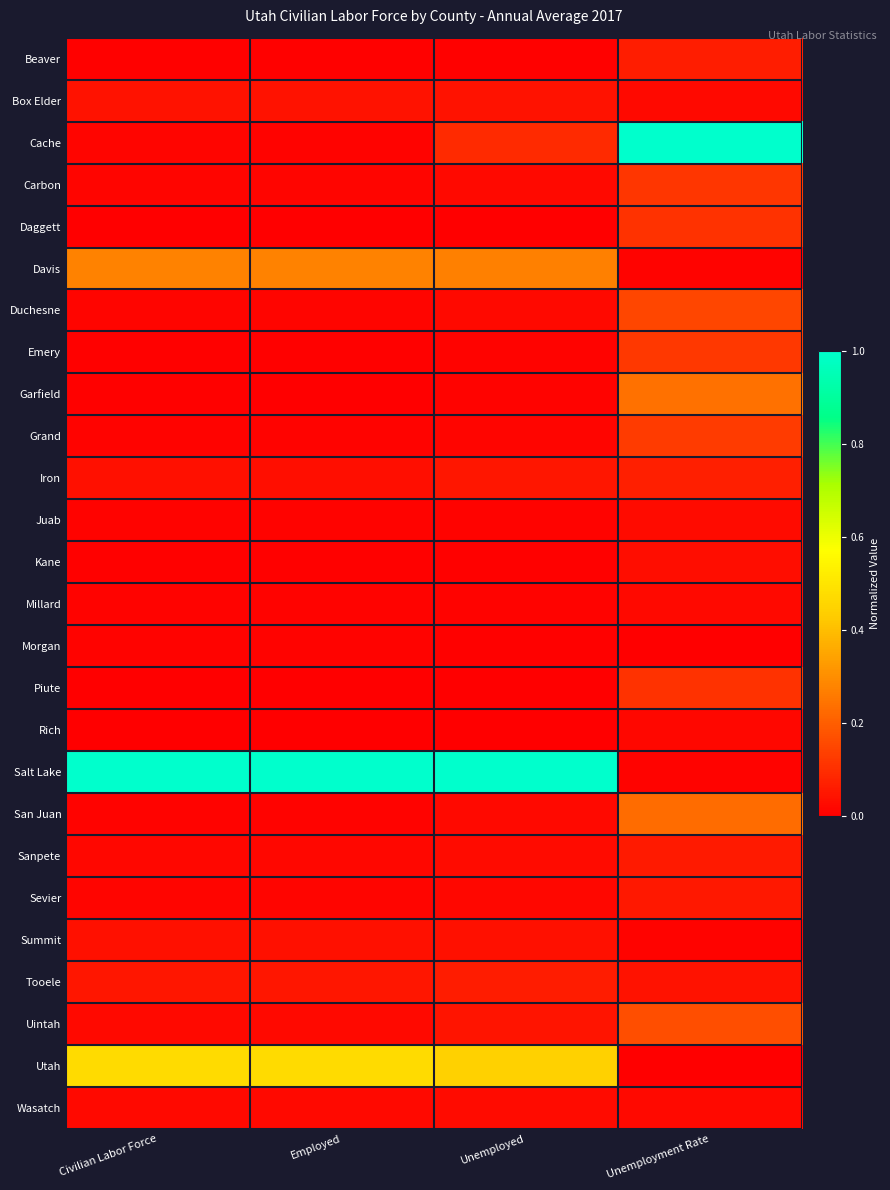

Rank the series by their maximum value, from lowest to highest.

Morgan, Rich, Millard, Wasatch, Juab, Kane, Summit, Box Elder, Sevier, Sanpete, Tooele, Beaver, Iron, Piute, Daggett, Carbon, Emery, Grand, Duchesne, Uintah, San Juan, Garfield, Davis, Utah, Cache, Salt Lake